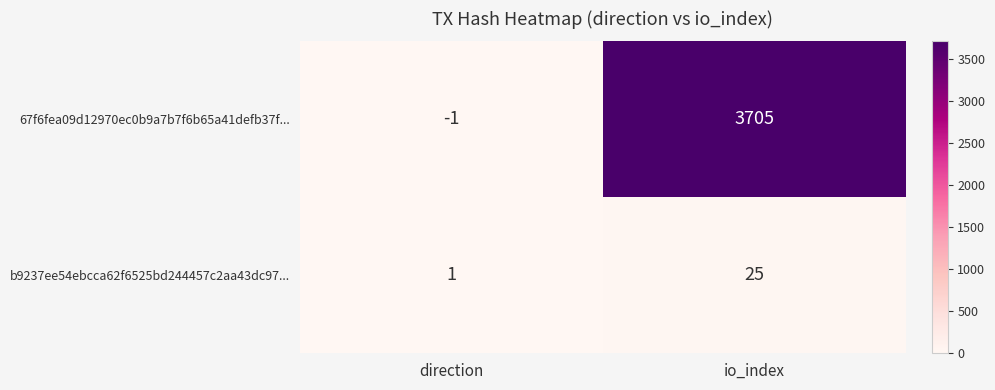

Reading right to left, extract all data points from this chart.

67f6fea09d12970ec0b9a7b7f6b65a41defb37f...: 3705	-1
b9237ee54ebcca62f6525bd244457c2aa43dc97...: 25	1